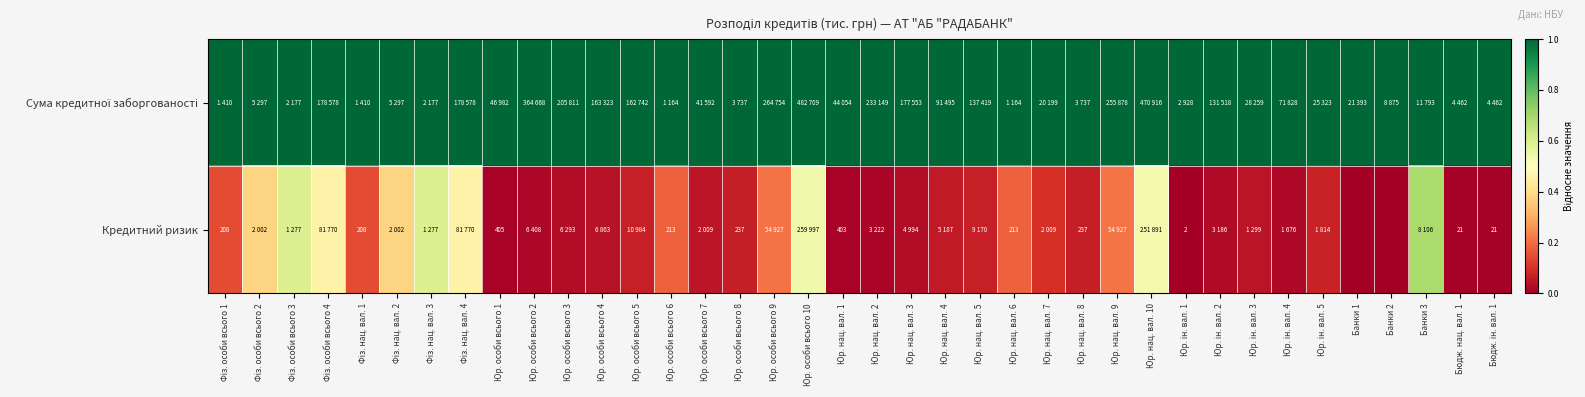

Is the value of Кредитний ризик at Юр. особи всього 9 greater than the value of Сума кредитної заборгованості at Юр. особи всього 2?

No